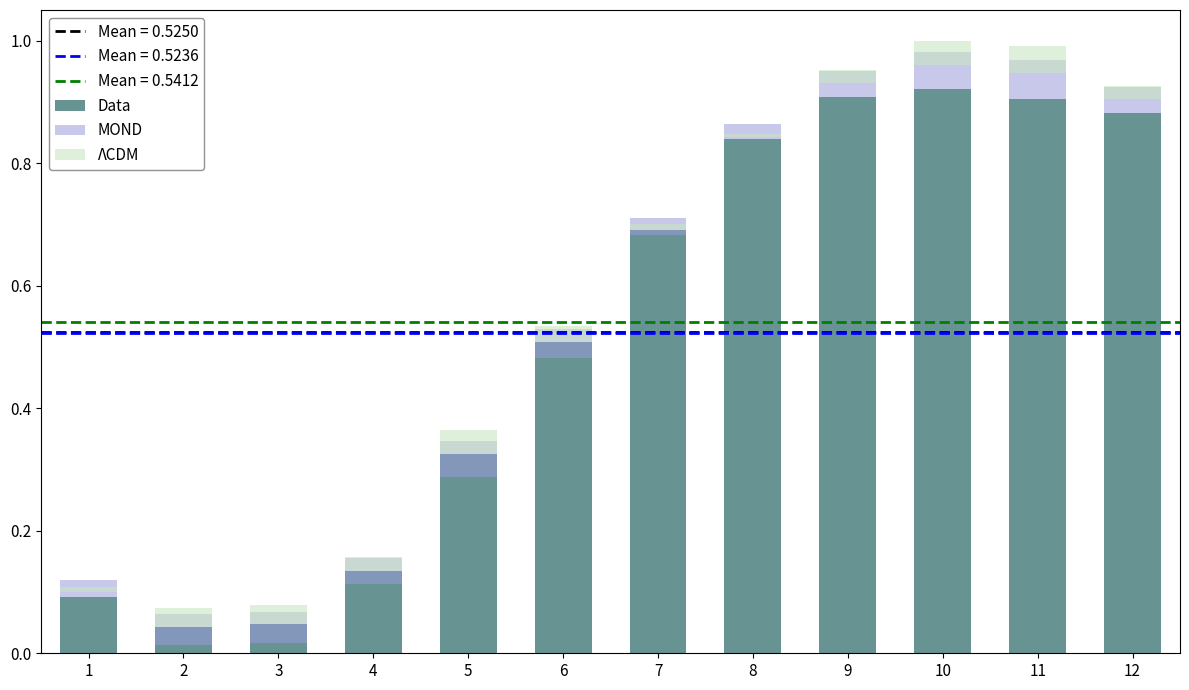

Between 10 and 2, which is larger?

10